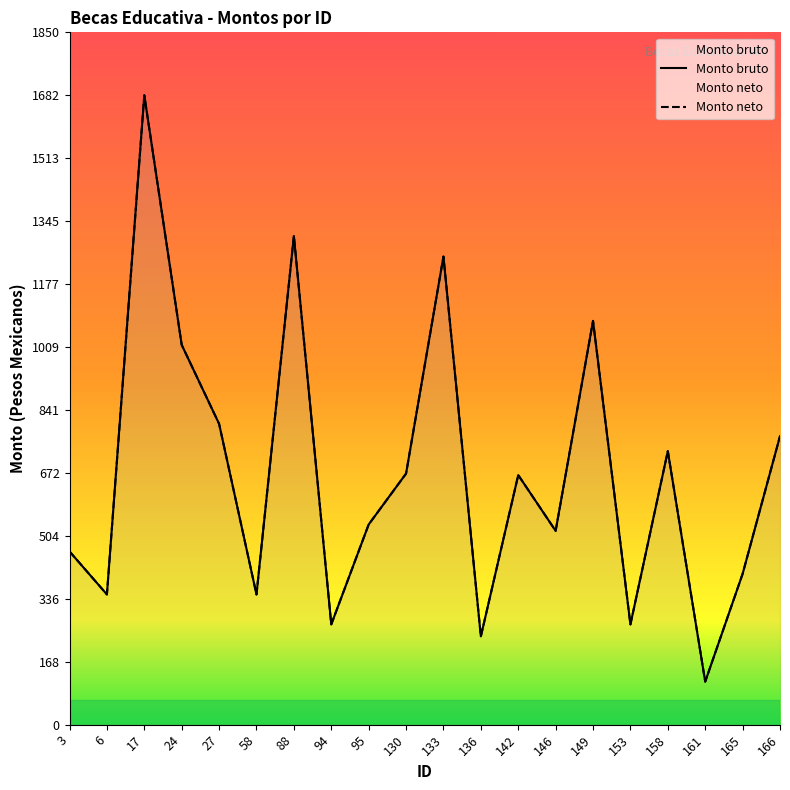

What is the value of the Monto bruto point at the 18th from the left?

115